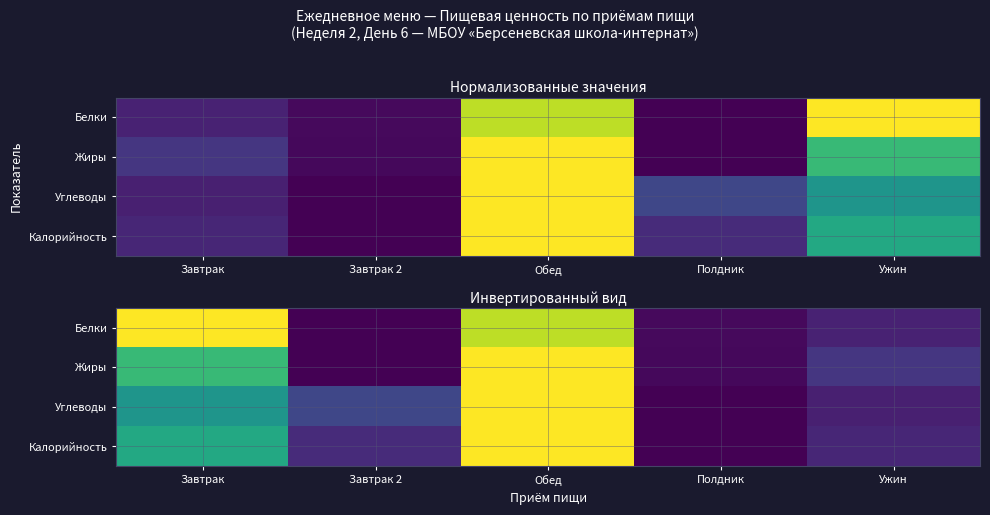

Where is Калорийность nearest to the value 0?

Полдник